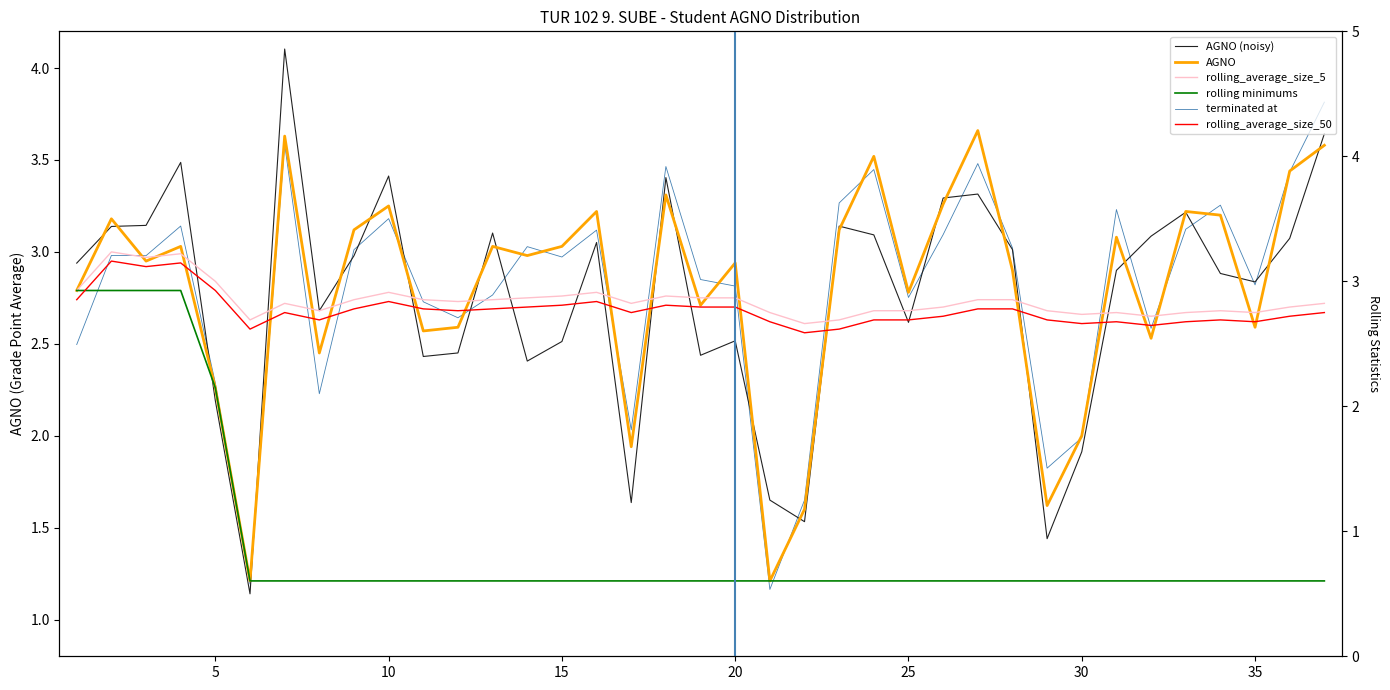

True or false: rolling minimums has more than 1 interior local peaks.

False